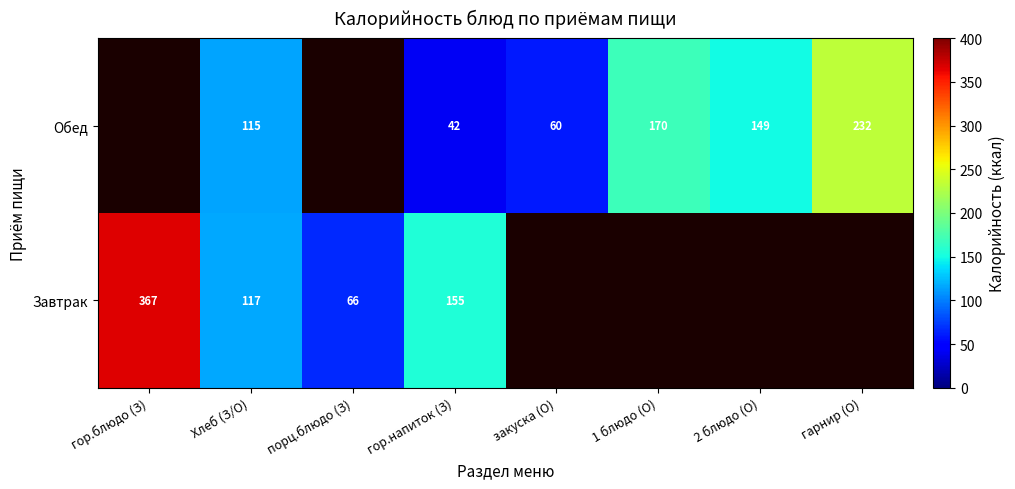

Is the value of Завтрак at гор.напиток (З) greater than the value of Обед at 2 блюдо (О)?

Yes